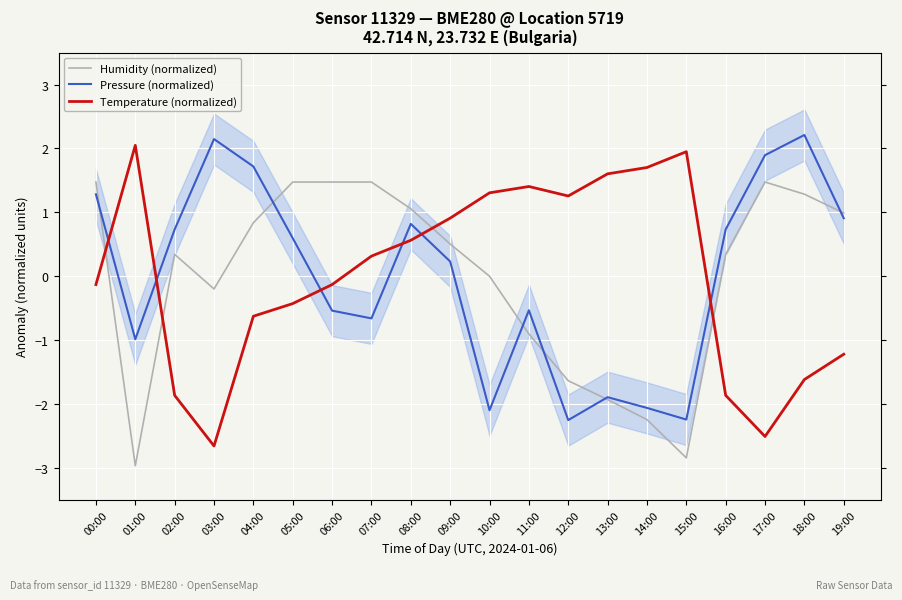

Between 12:00 and 02:00, which is larger?

02:00